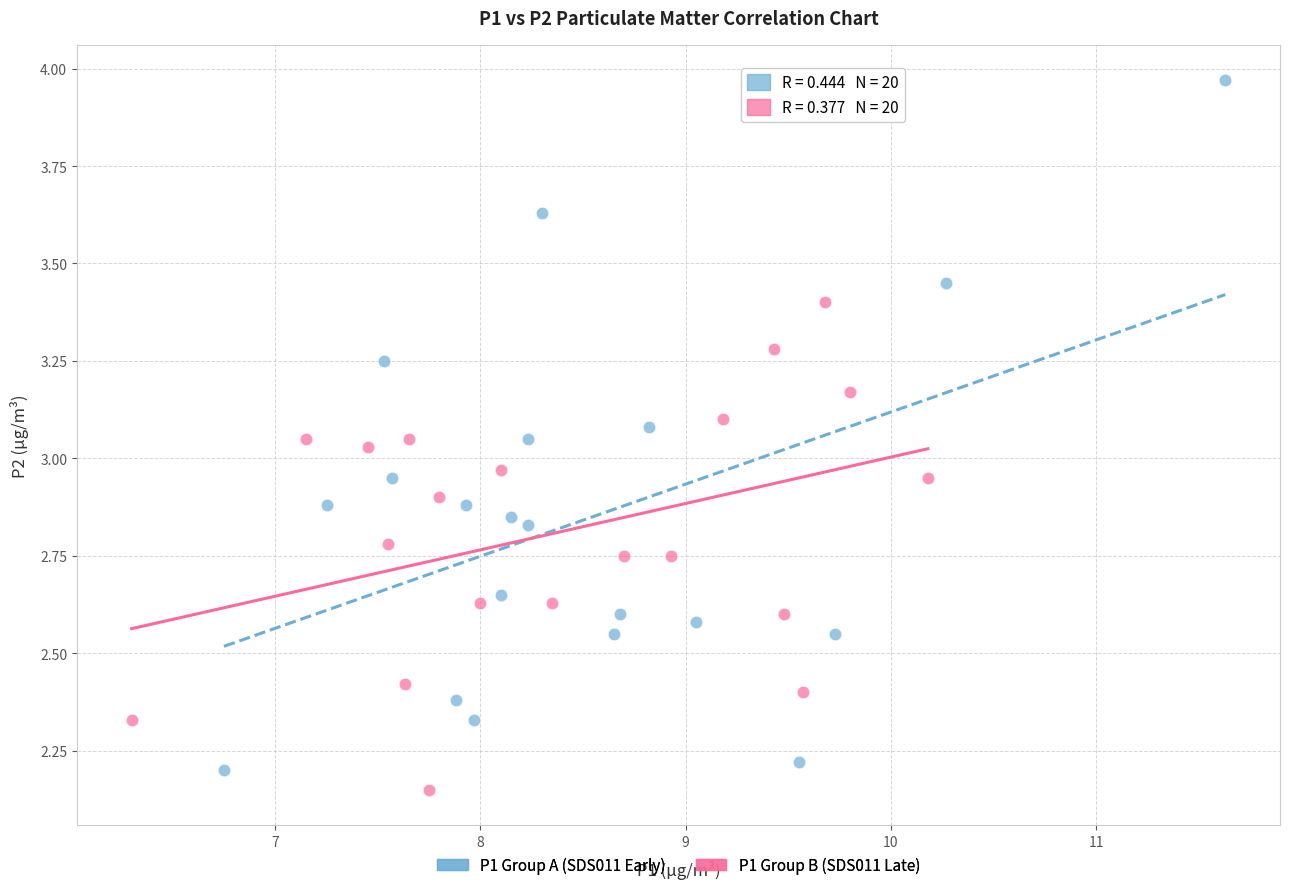

What are all the series names shown in the legend?

P1 Group A (SDS011 Early), P1 Group B (SDS011 Late)